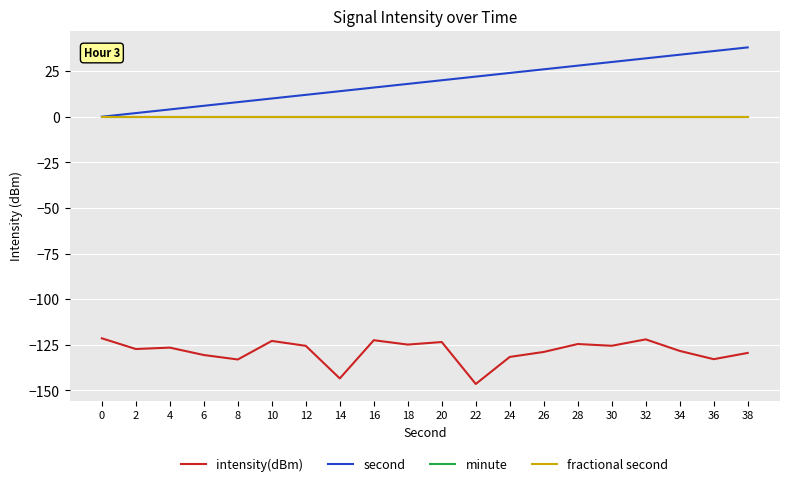

Is this an area chart (filled region under the line)?

No